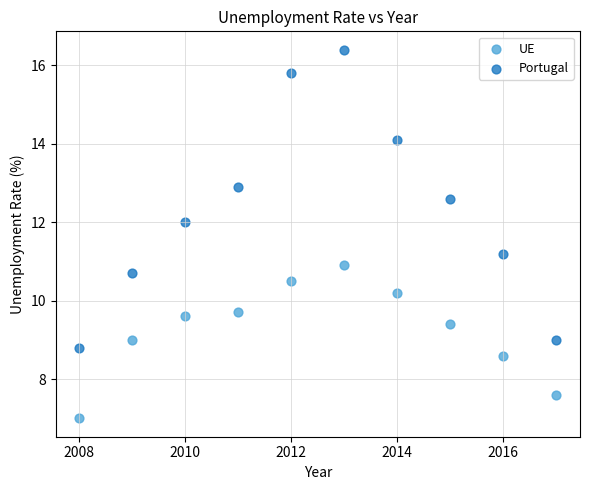

Which series reaches the maximum Y coordinate?

Portugal